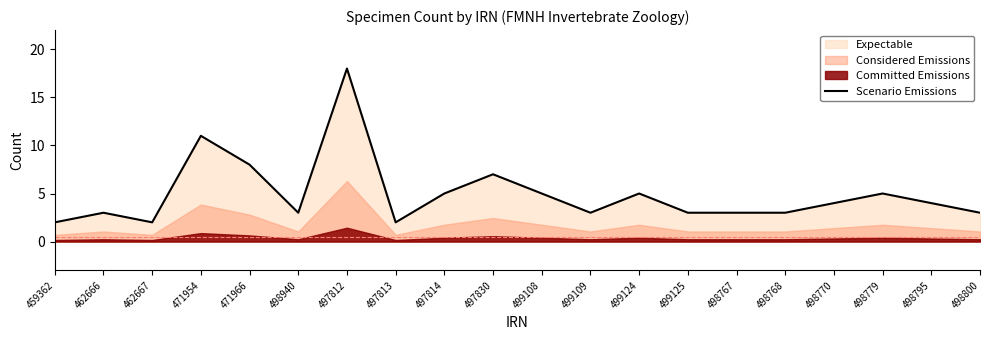

How many interior local peaks (higher than both neighbors) does the data have?

6